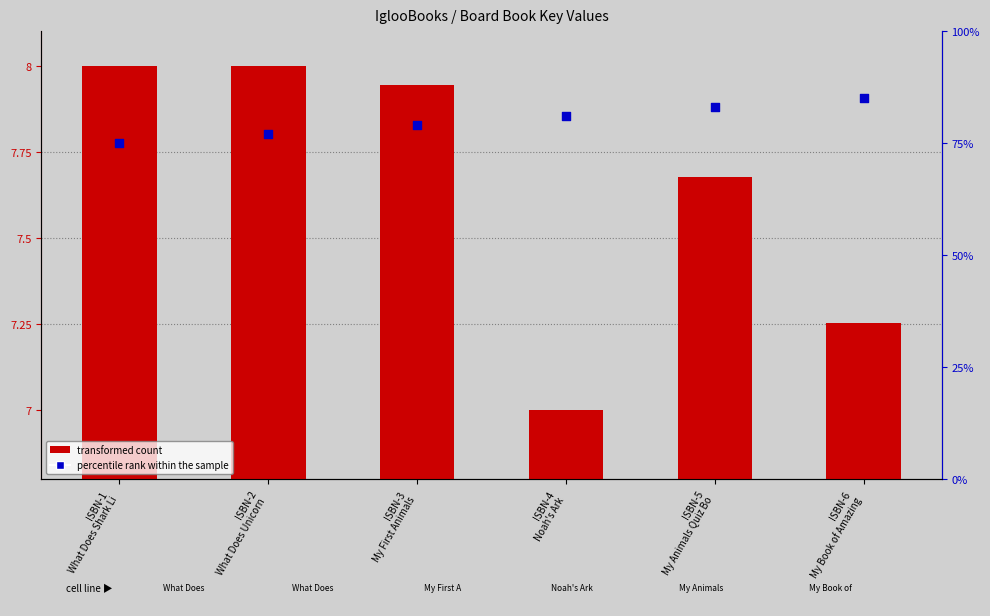

Which series contains the highest Y value?

percentile rank within the sample